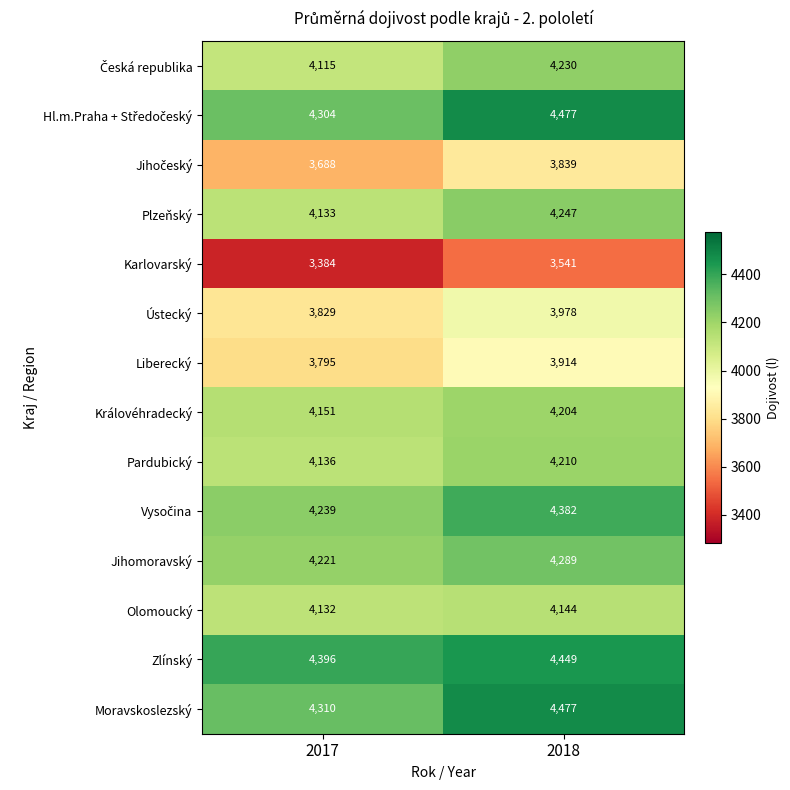

Where is Olomoucký nearest to the value 4138?

2017